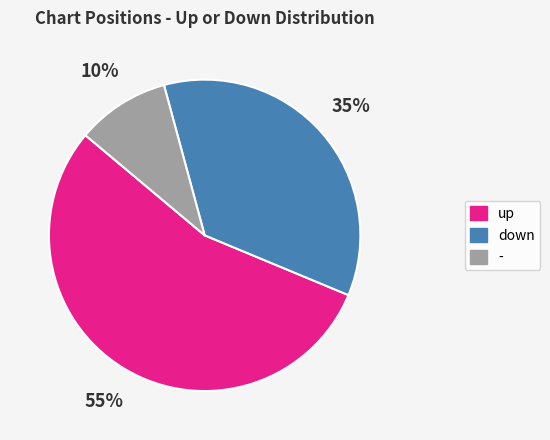

Rank the categories by value from lowest to highest.

-, down, up